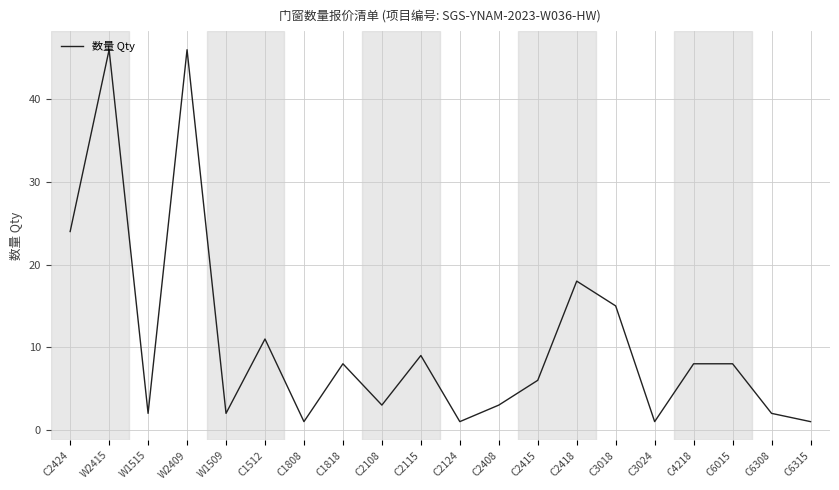

What is the difference between the values at C3024 and W2409?

45